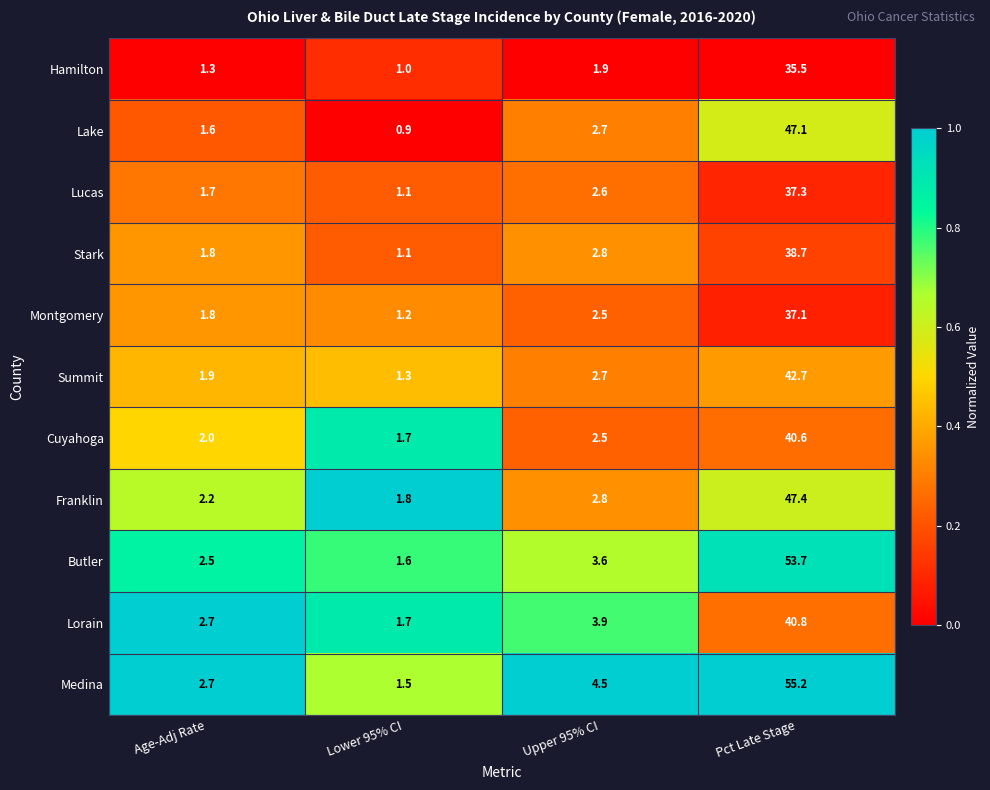

List the labels in order of Lorain value, smallest first.

Lower 95% CI, Age-Adj Rate, Upper 95% CI, Pct Late Stage